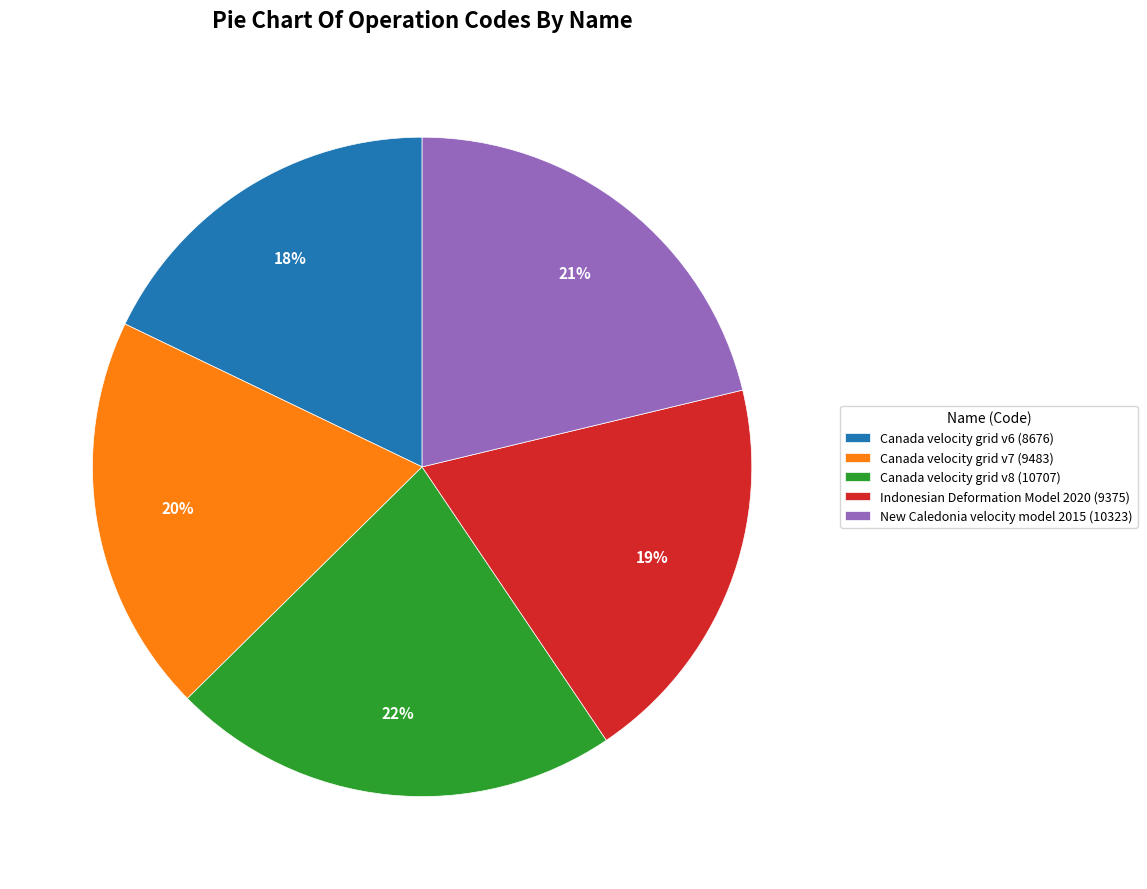

Which slice is the largest?

Canada velocity grid v8